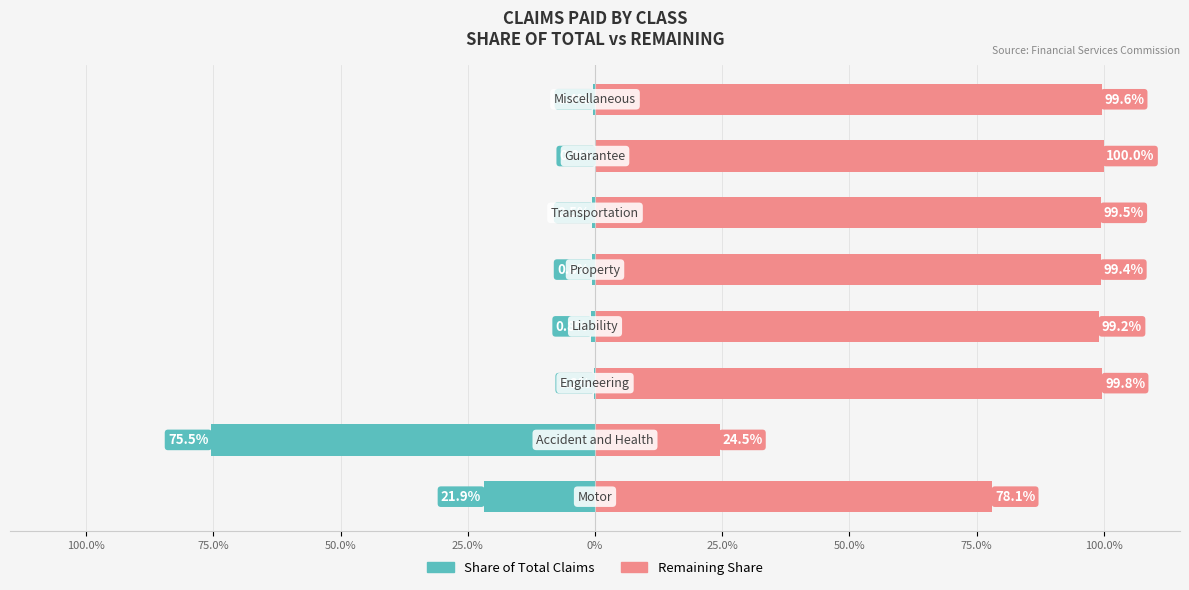

What is the difference between the maximum and minimum values in the Remaining Share series?

75.5